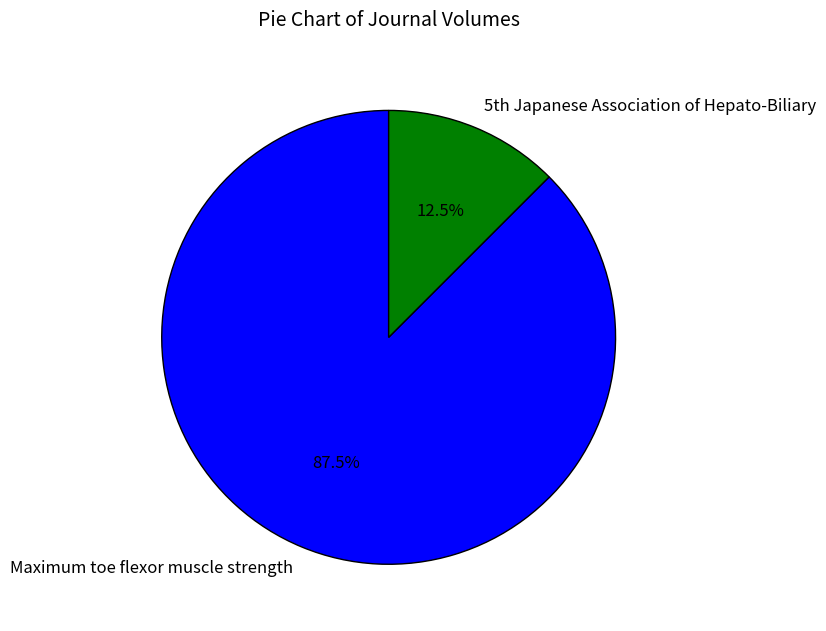

Which category has the biggest portion of the pie?

Maximum toe flexor muscle strength